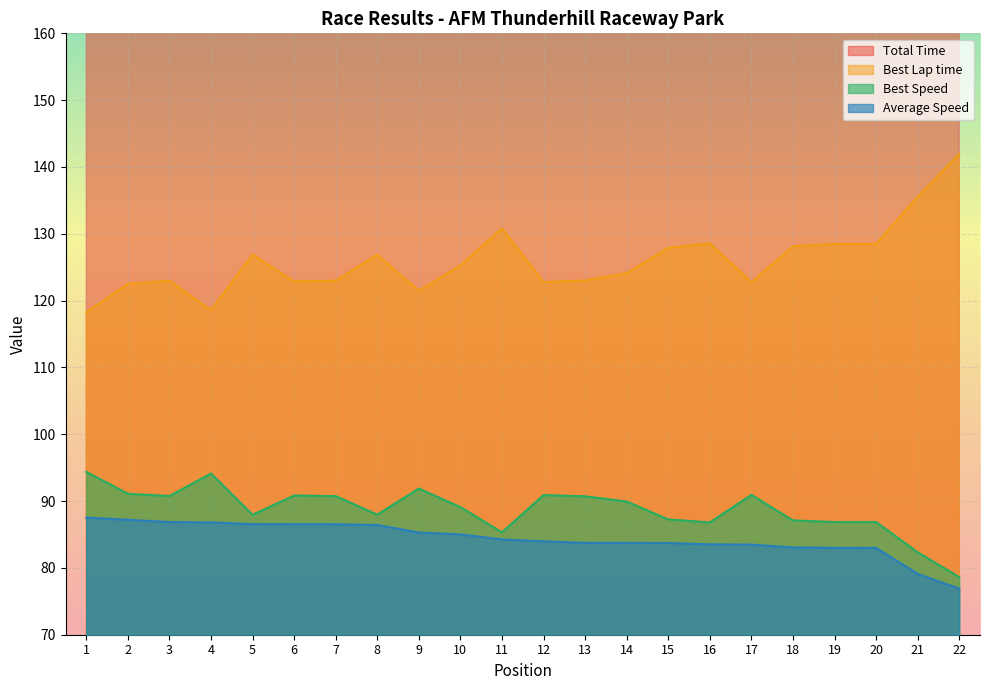

Reading left to right, transcribe all the data shown in this chart.

Total Time: 765.0	767.9	770.9	771.3	773.6	773.8	773.8	774.9	785.0	787.6	794.7	797.3	799.5	799.6	799.7	801.6	802.0	806.1	806.6	806.7	846.4	870.7
Best Lap time: 118.3	122.5	123.0	118.6	126.9	122.9	123.0	126.9	121.5	125.3	130.8	122.8	123.0	124.1	127.9	128.6	122.7	128.1	128.5	128.5	135.5	141.9
Best Speed: 94.4	91.1	90.8	94.1	88.0	90.8	90.7	88.0	91.9	89.1	85.3	90.9	90.7	89.9	87.3	86.8	90.9	87.1	86.9	86.9	82.3	78.6
Average Speed: 87.5	87.2	86.9	86.8	86.6	86.5	86.5	86.4	85.3	85.0	84.3	84.0	83.7	83.7	83.7	83.5	83.5	83.1	83.0	83.0	79.1	76.9